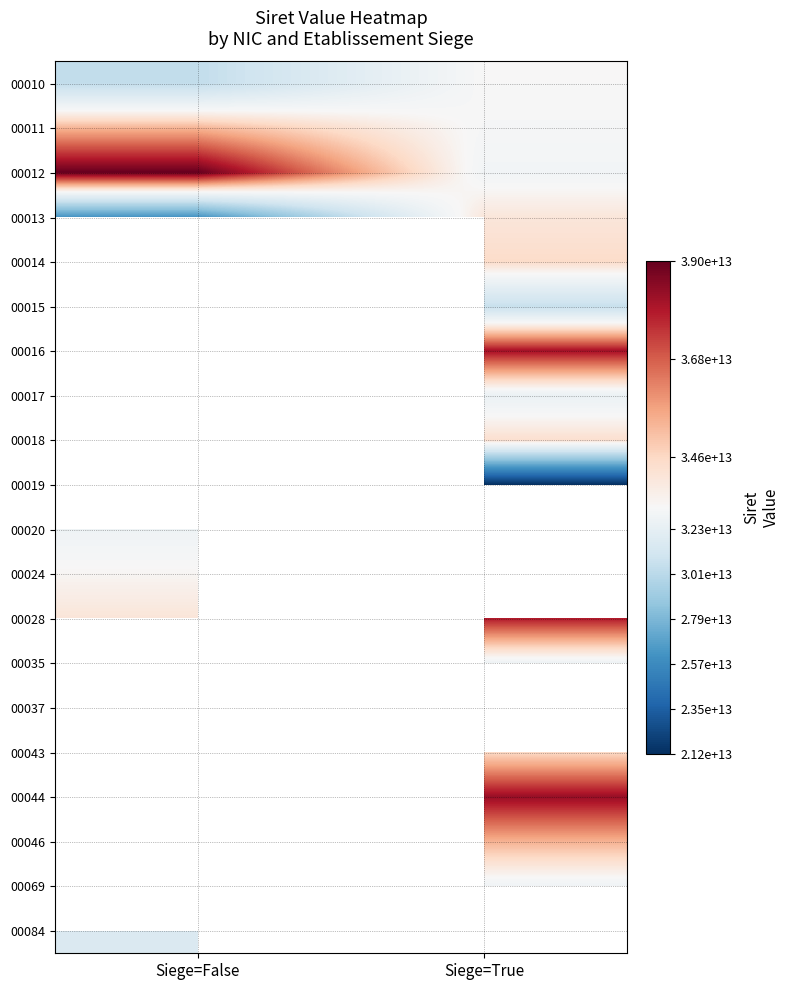

At which label is 00020 closest to 32897419100020?

Siege=False